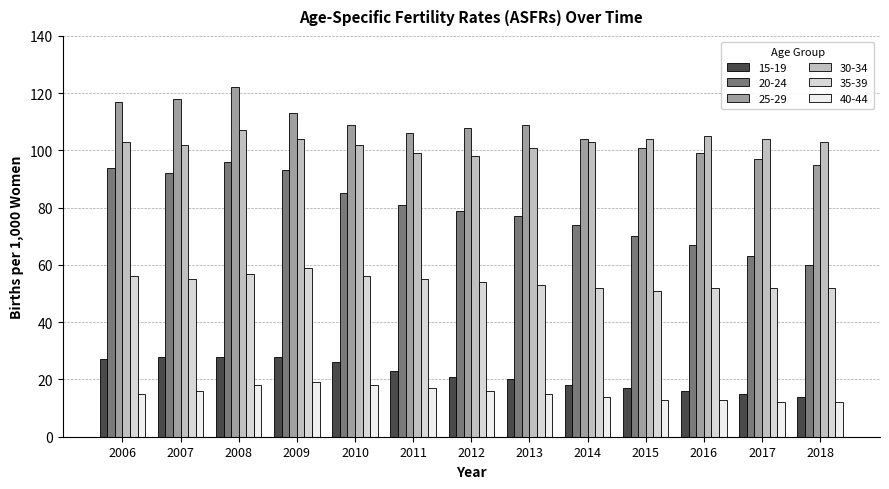

How many bars are there in each group?

6